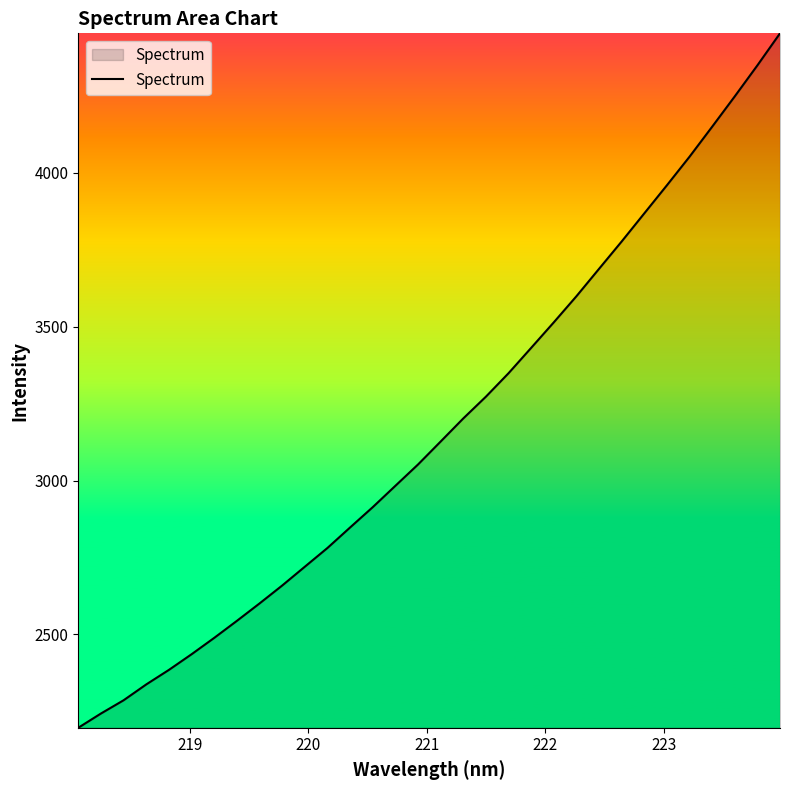

True or false: there are more than 2 points higher than both neighbors.

False